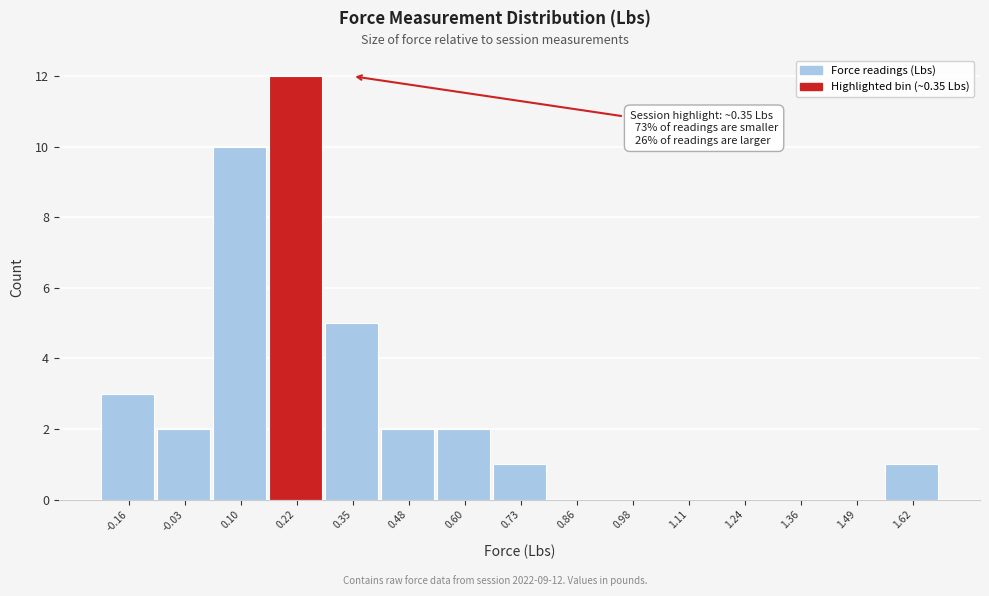

Reading left to right, list all the values displayed in this chart.

-0.16=3	-0.03=2	0.10=10	0.22=12	0.35=5	0.48=2	0.60=2	0.73=1	0.86=0	0.98=0	1.11=0	1.24=0	1.36=0	1.49=0	1.62=1